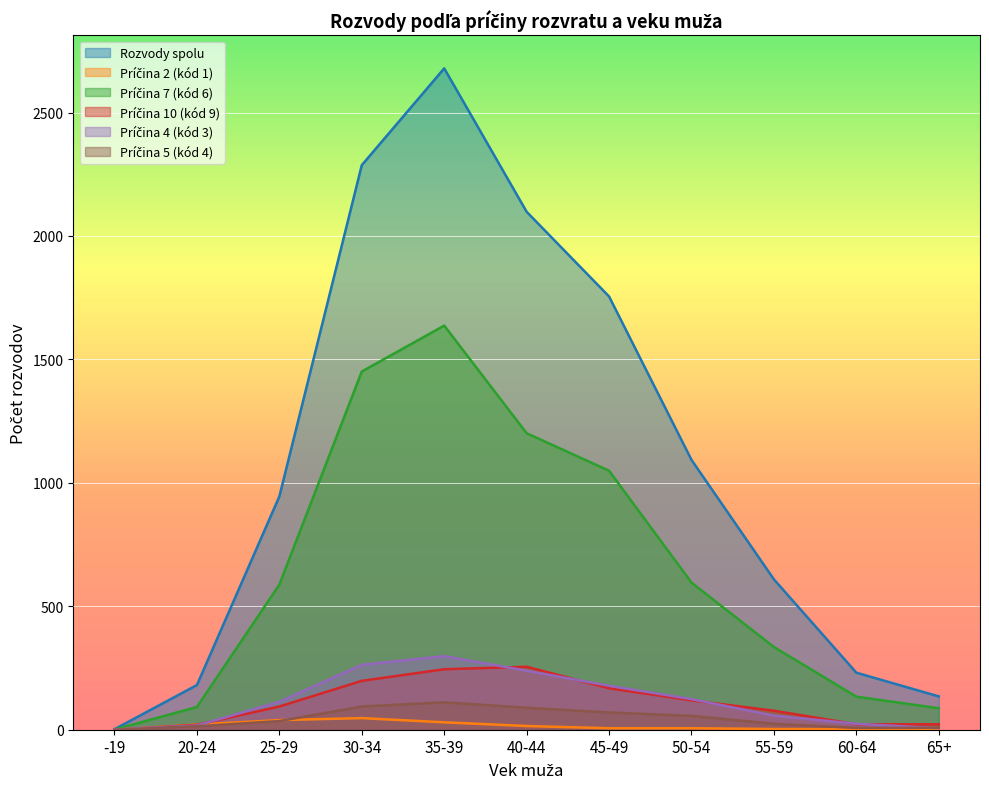

At 55-59, list the series in order from largest to smallest.

Rozvody spolu, Príčina 7 (kód 6), Príčina 10 (kód 9), Príčina 4 (kód 3), Príčina 5 (kód 4), Príčina 2 (kód 1)